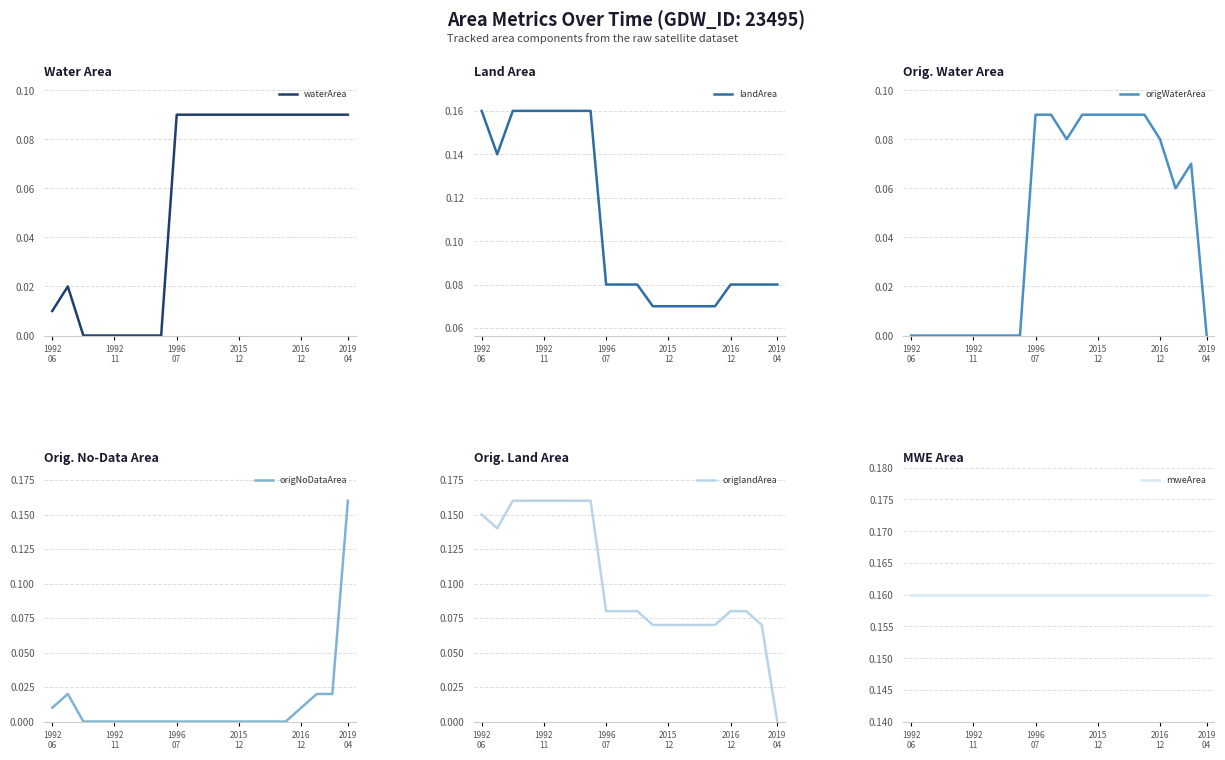

What is the approximate value of waterArea at 14?

0.1